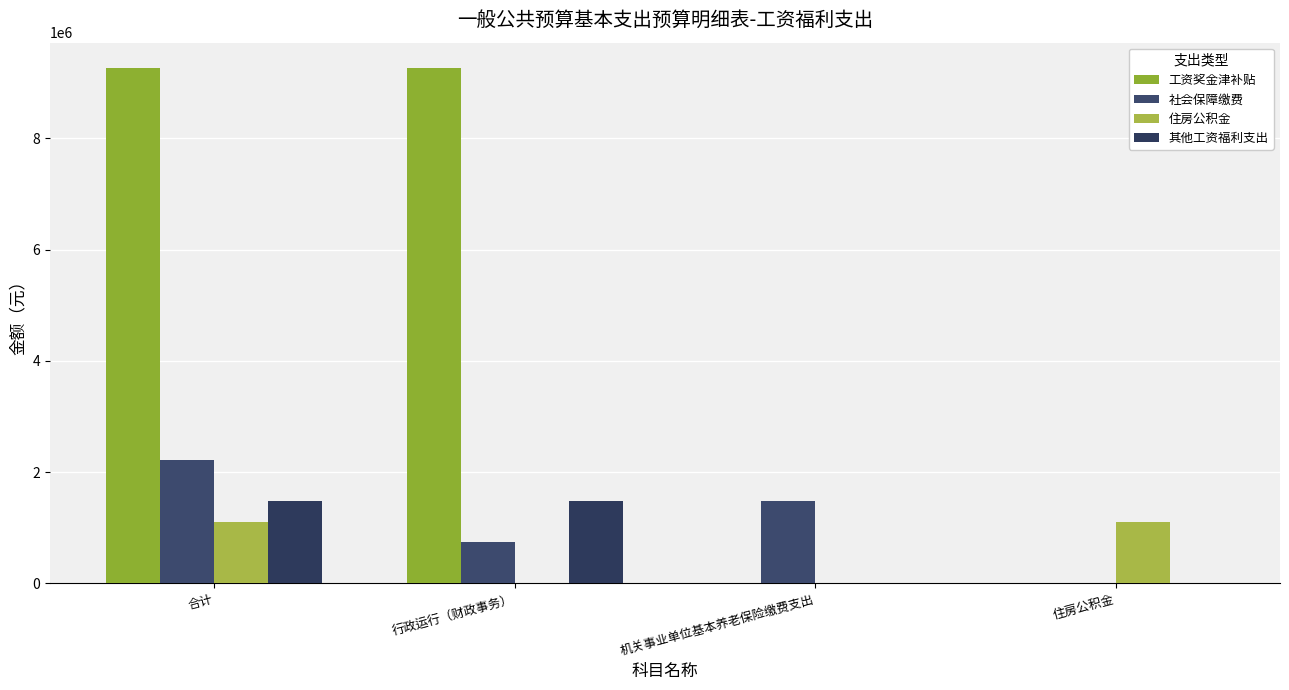

What is the spread (max minus min) of values at 合计?

8144449.3